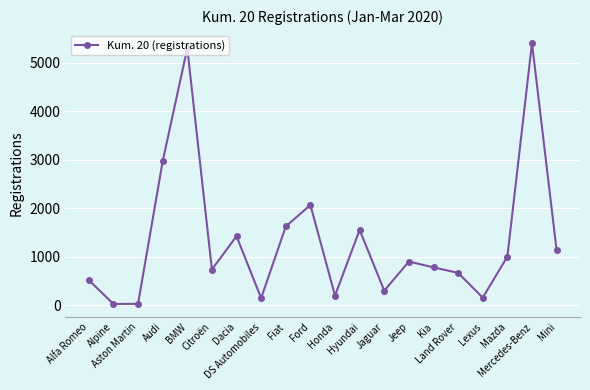

What is the greatest value displayed?

5406